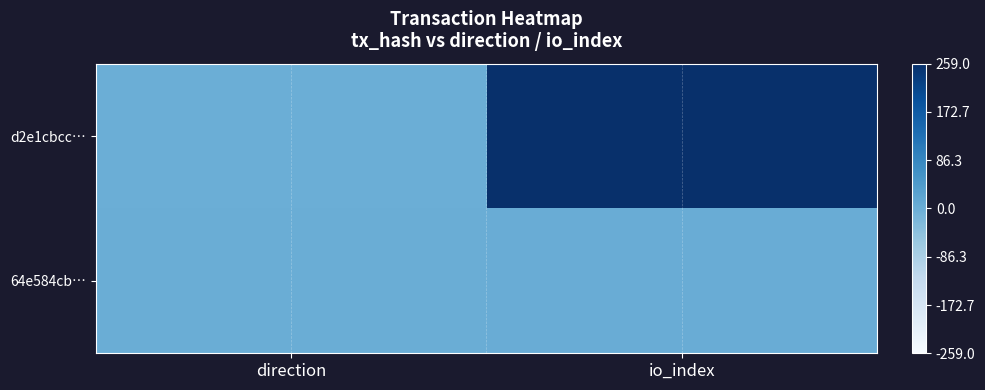

How many distinct data groups are displayed?

2